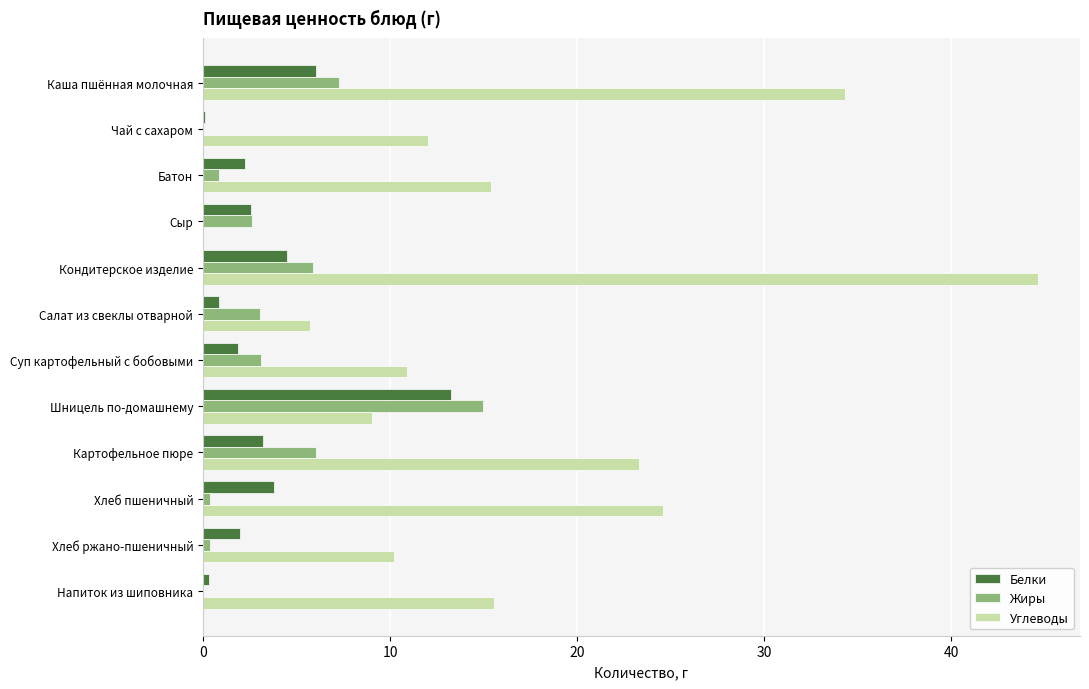

Which series has the largest total across all categories?

Углеводы